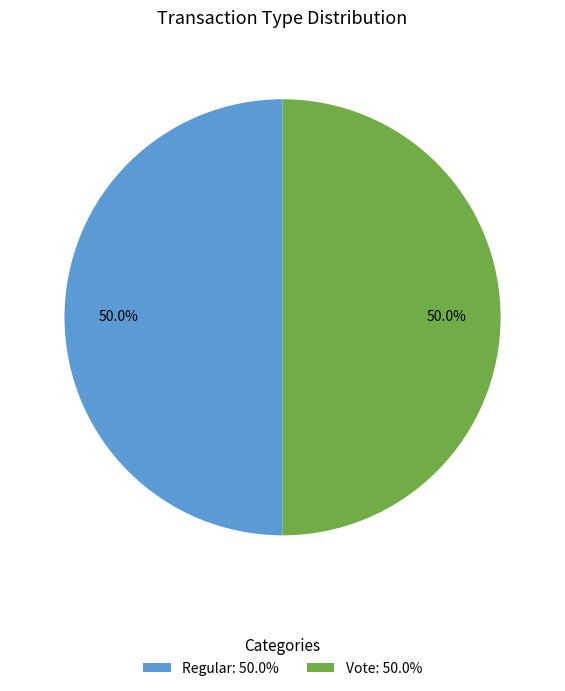

What is the ratio of the value at Vote: 50.0% to the value at Regular: 50.0%?

1.0